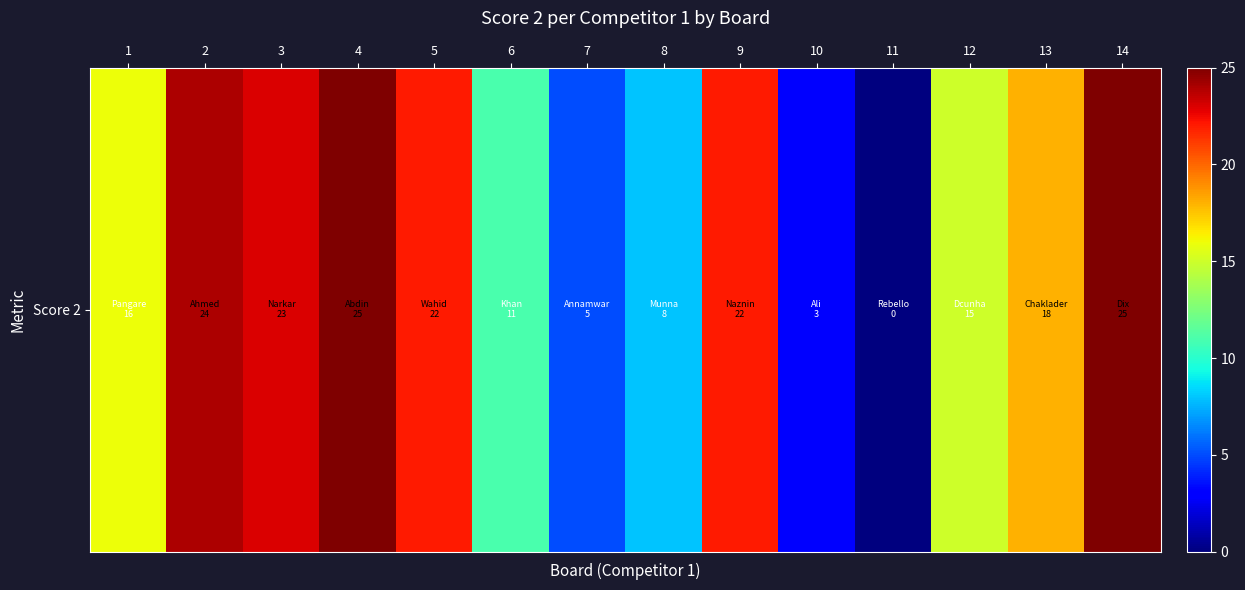

Which label corresponds to the largest value in the chart?

4